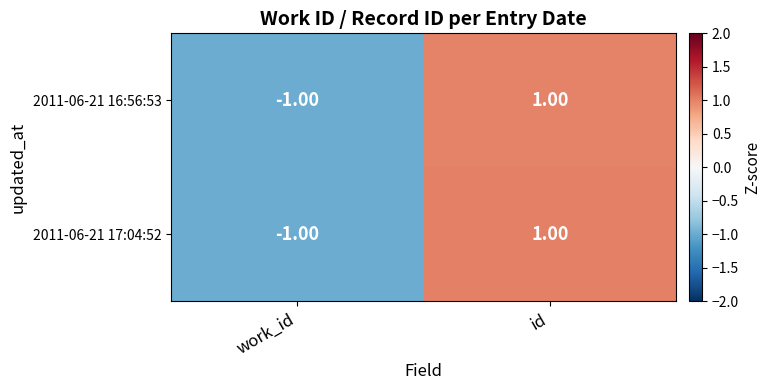

List the labels in order of 2011-06-21 16:56:53 value, smallest first.

work_id, id